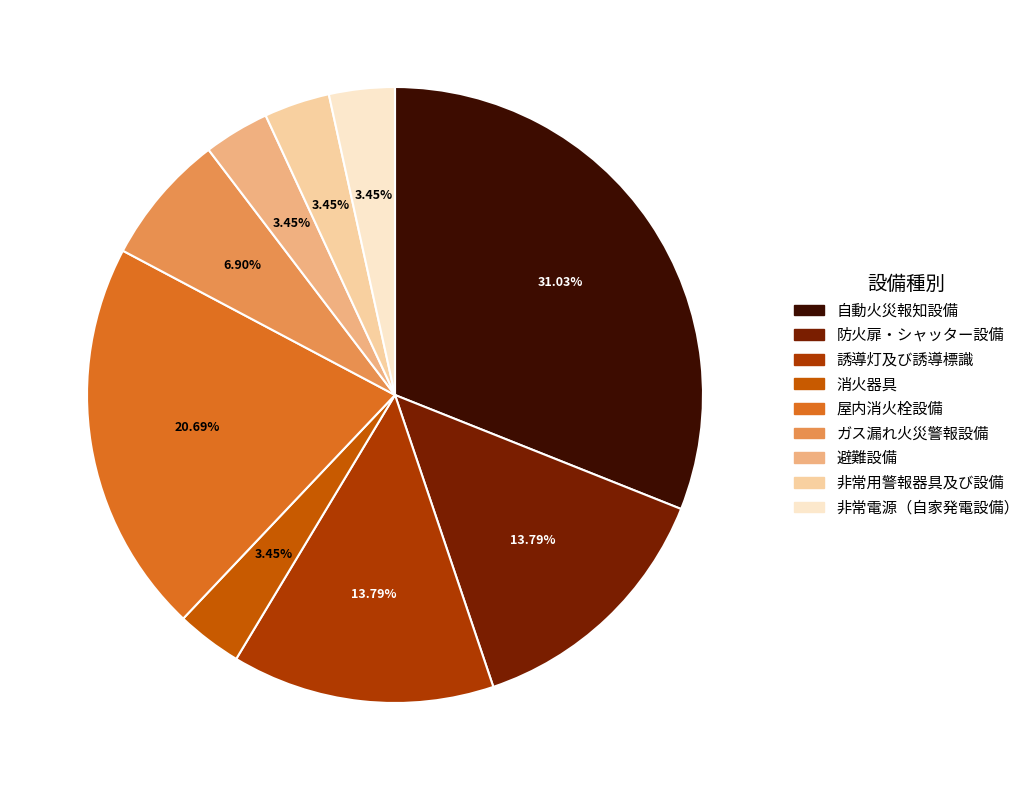

Approximately how many times larger is the value at ガス漏れ火災警報設備 compared to 防火扉・シャッター設備?

0.5